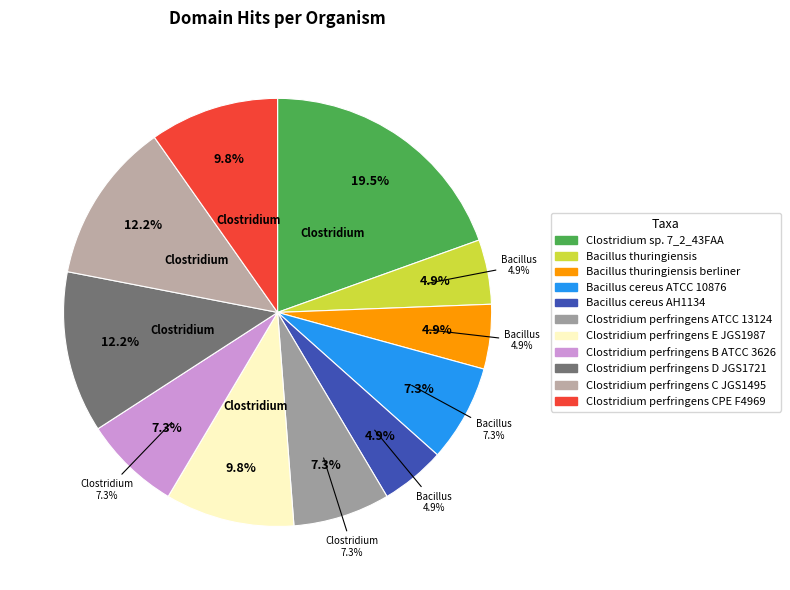

Does Clostridium perfringens B ATCC 3626 account for over 50% of the chart?

No